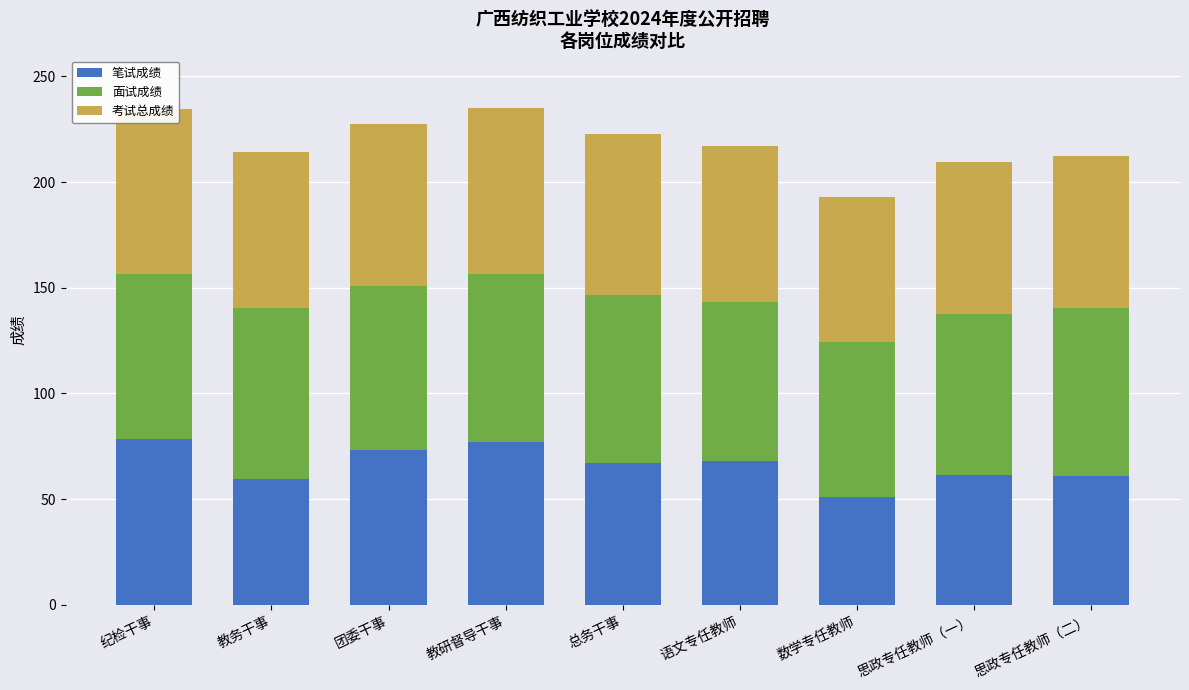

What is the difference between the second highest and second lowest values in the 笔试成绩 series?

17.4